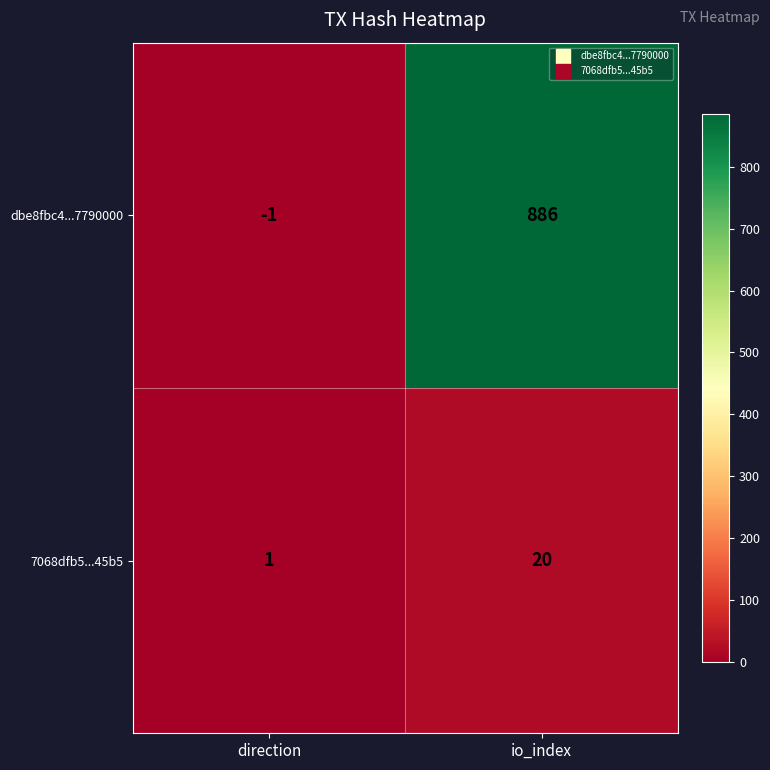

At direction, list the series in order from smallest to largest.

dbe8fbc4...7790000, 7068dfb5...45b5